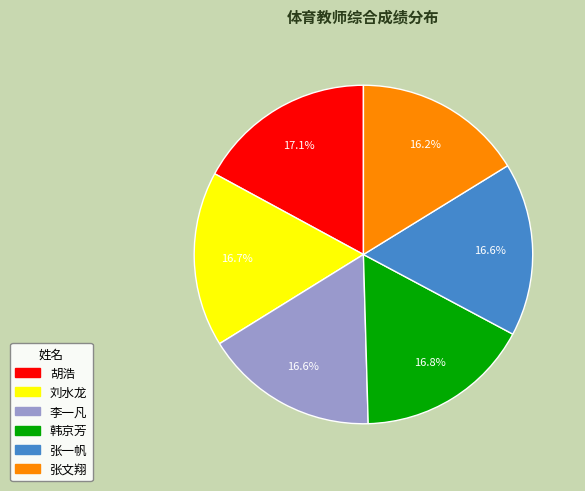

Does any single category account for the majority?

No